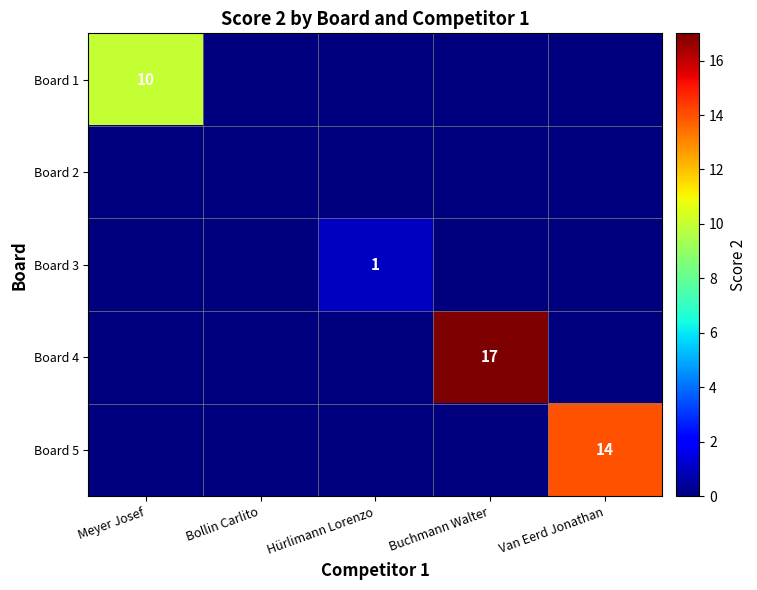

Is it true that Board 4 equals 28 at Buchmann Walter?

False